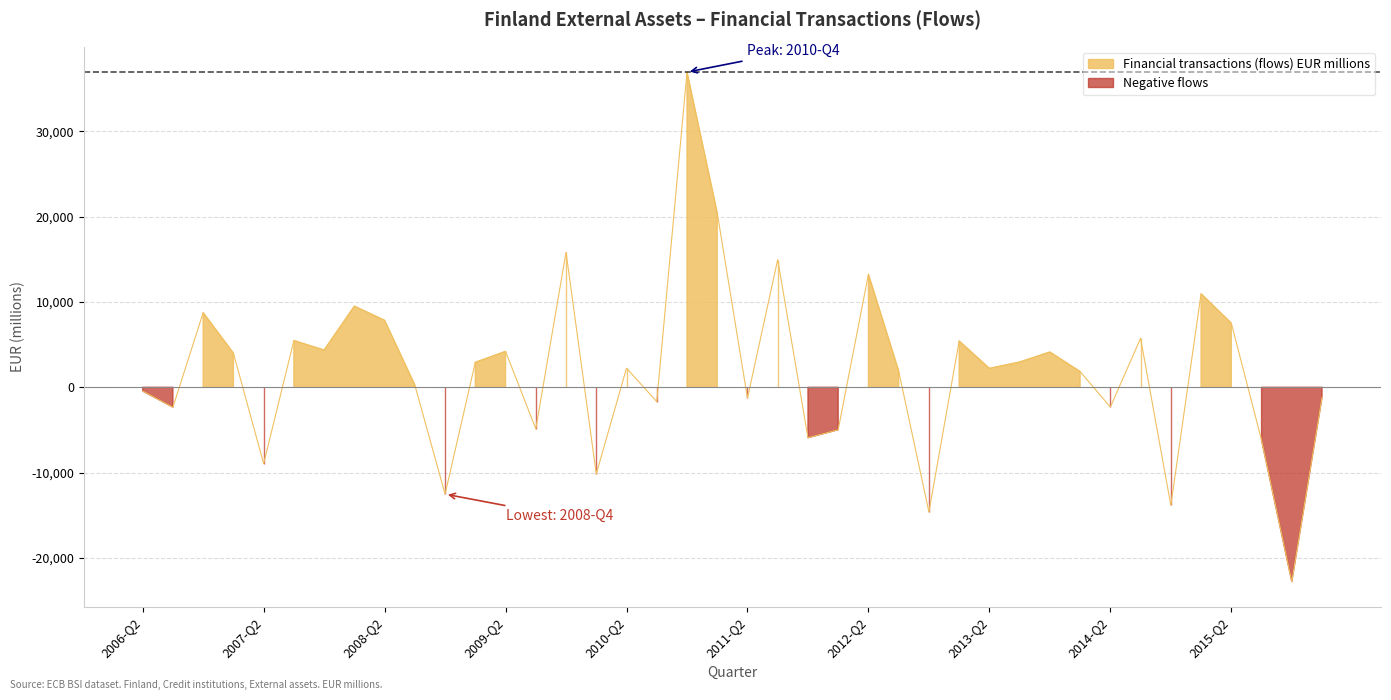

What is the minimum value shown in the chart?

-22765.4